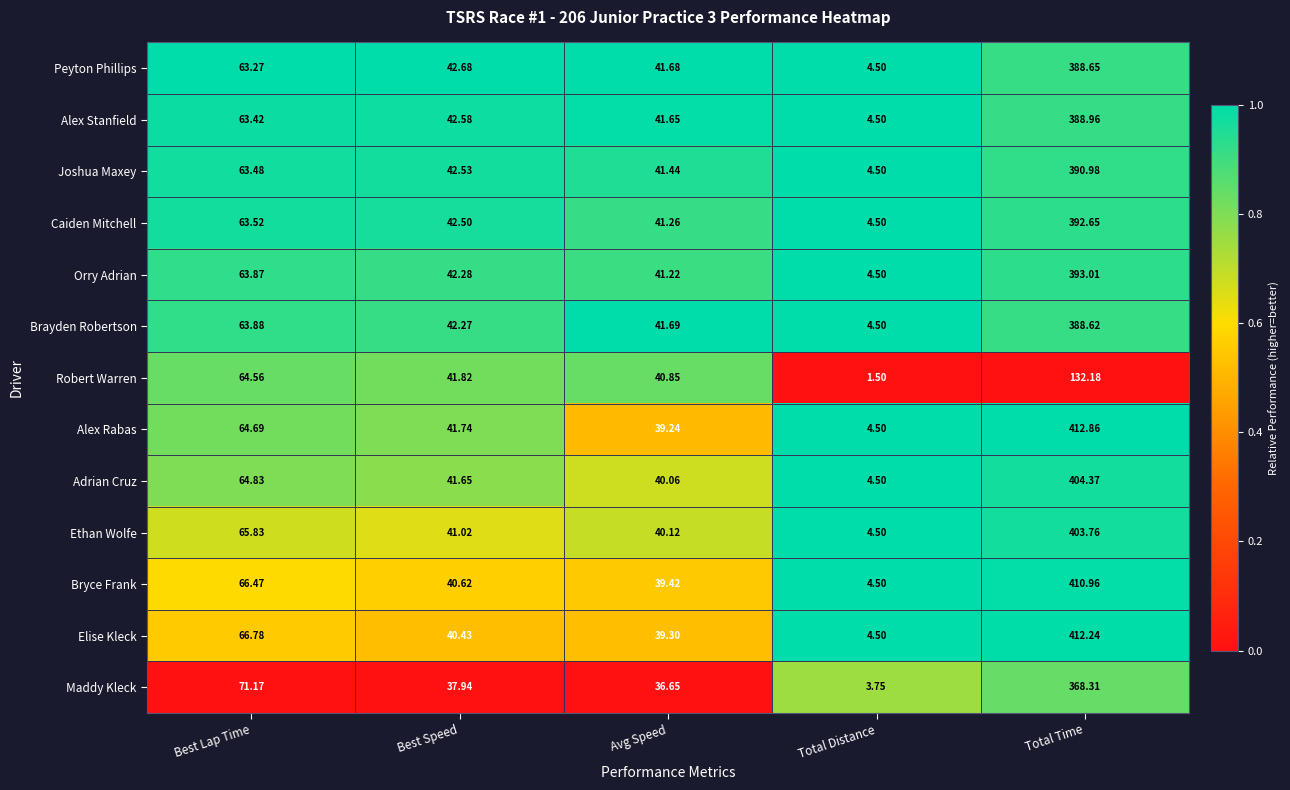

Which series has the largest total across all categories?

Elise Kleck